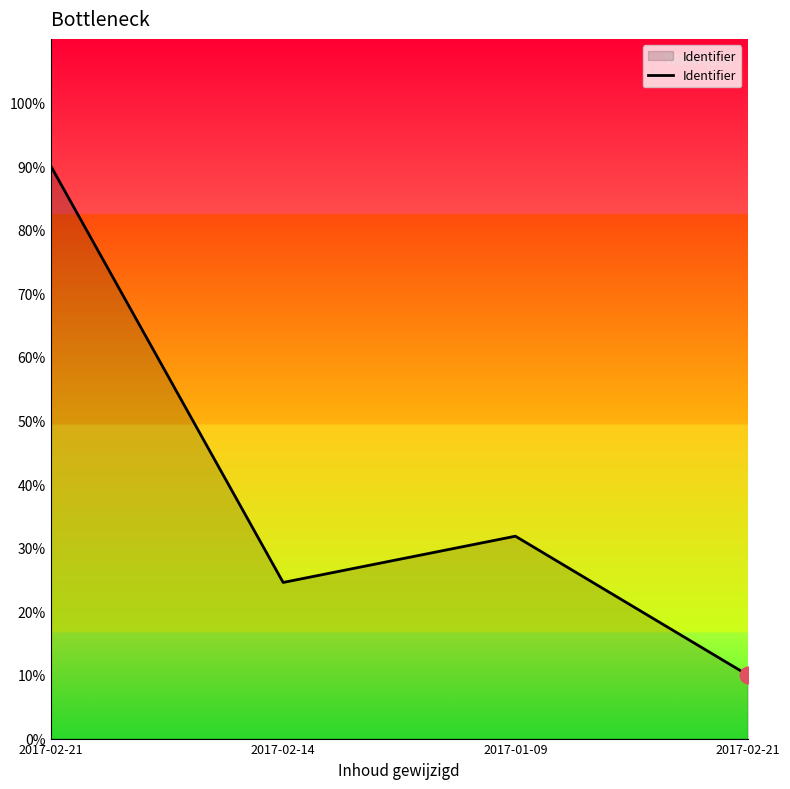

At which category does the chart reach its peak across all series?

2017-02-21